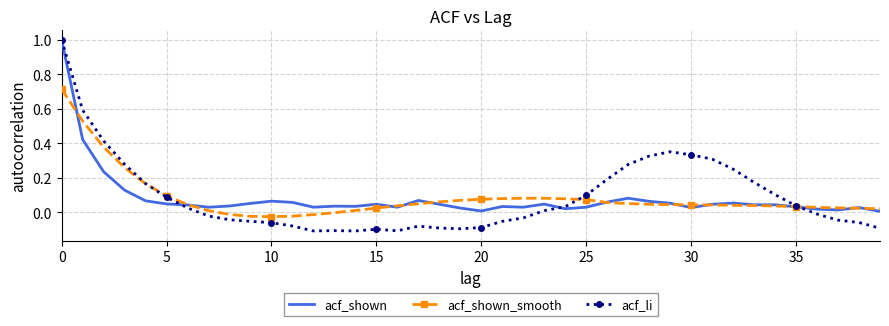

What is the highest value of the acf_li series?

1.0